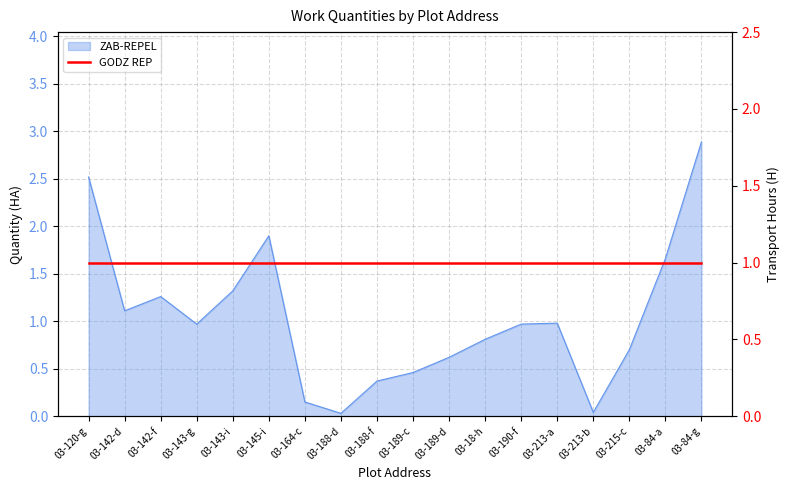

What is the sum of the values at 03-143-g and 03-18-h?

1.8